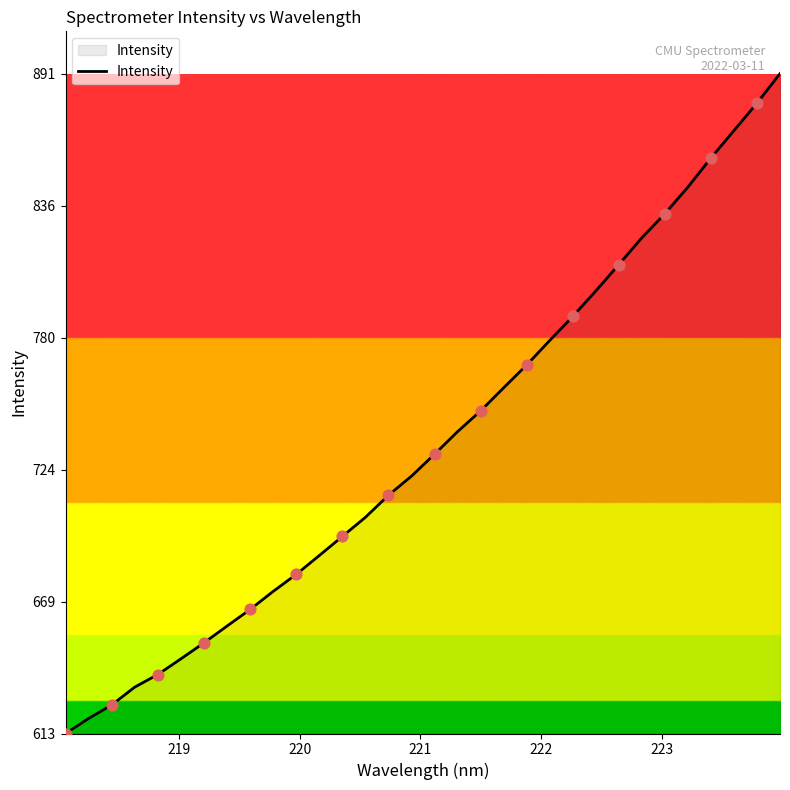

What is the maximum value shown in the chart?

891.7